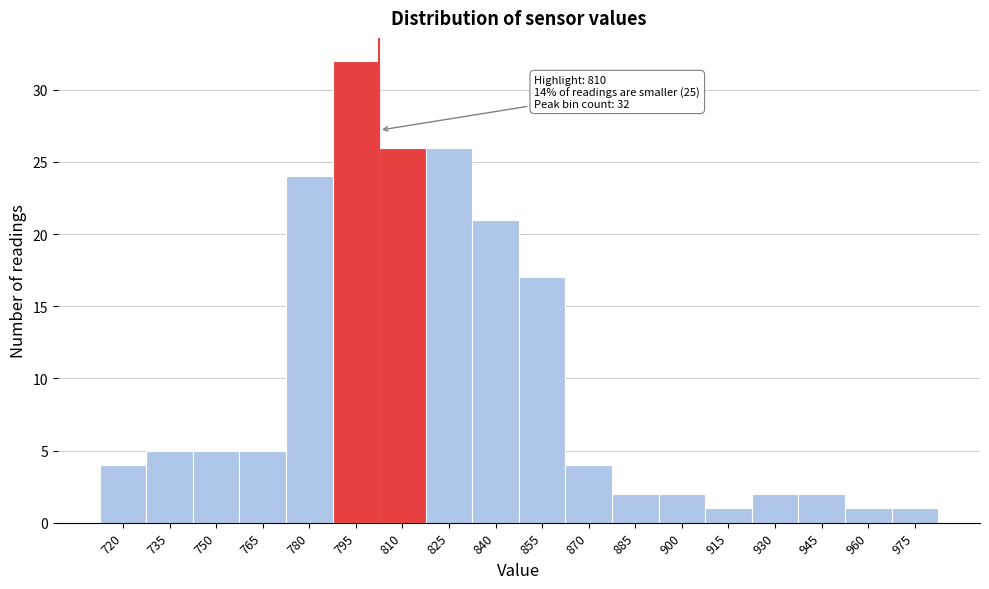

Reading right to left, transcribe all the data shown in this chart.

975=1	960=1	945=2	930=2	915=1	900=2	885=2	870=4	855=17	840=21	825=26	810=26	795=32	780=24	765=5	750=5	735=5	720=4